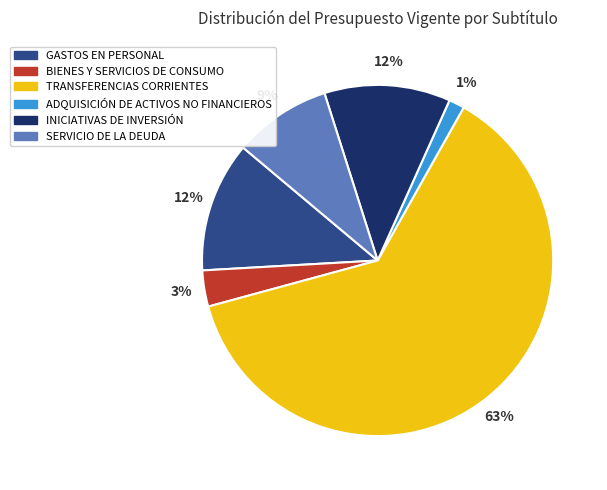

Which slice is the largest?

TRANSFERENCIAS CORRIENTES